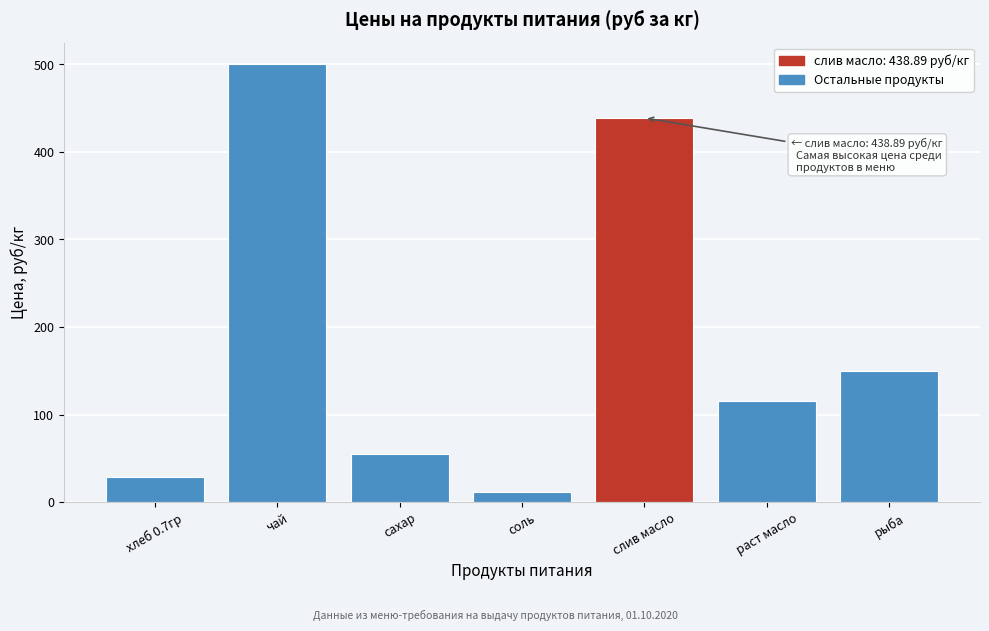

Reading left to right, extract all data points from this chart.

хлеб 0.7гр=28.6	чай=500.0	сахар=55.0	соль=12.0	слив масло=438.9	раст масло=115.0	рыба=150.0